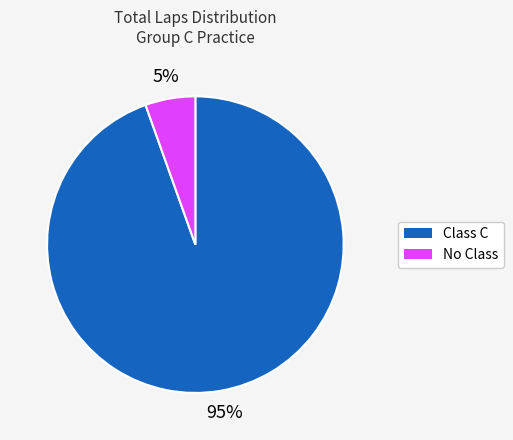

Which slice is the largest?

Class C